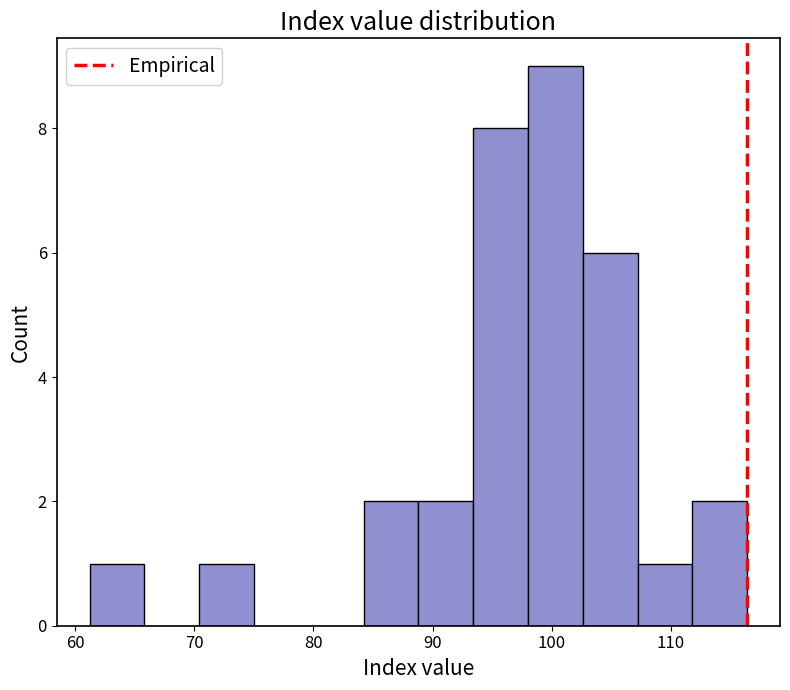

Reading left to right, list every bar in this chart as the range it spans on the x-axis followed by its height. Neither the bar edges nor the heights are printed on the chart, so give them approximately, as read against the axes.

61.2 to 65.8: 1
65.8 to 70.4: 0
70.4 to 75.0: 1
75.0 to 79.6: 0
79.6 to 84.2: 0
84.2 to 88.8: 2
88.8 to 93.4: 2
93.4 to 98.0: 8
98.0 to 102.6: 9
102.6 to 107.2: 6
107.2 to 111.8: 1
111.8 to 116.4: 2